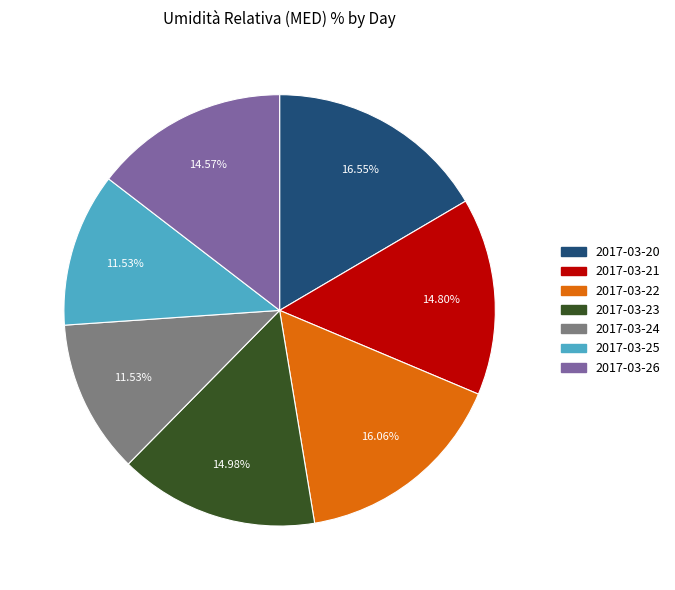

Is there a majority slice in this chart?

No